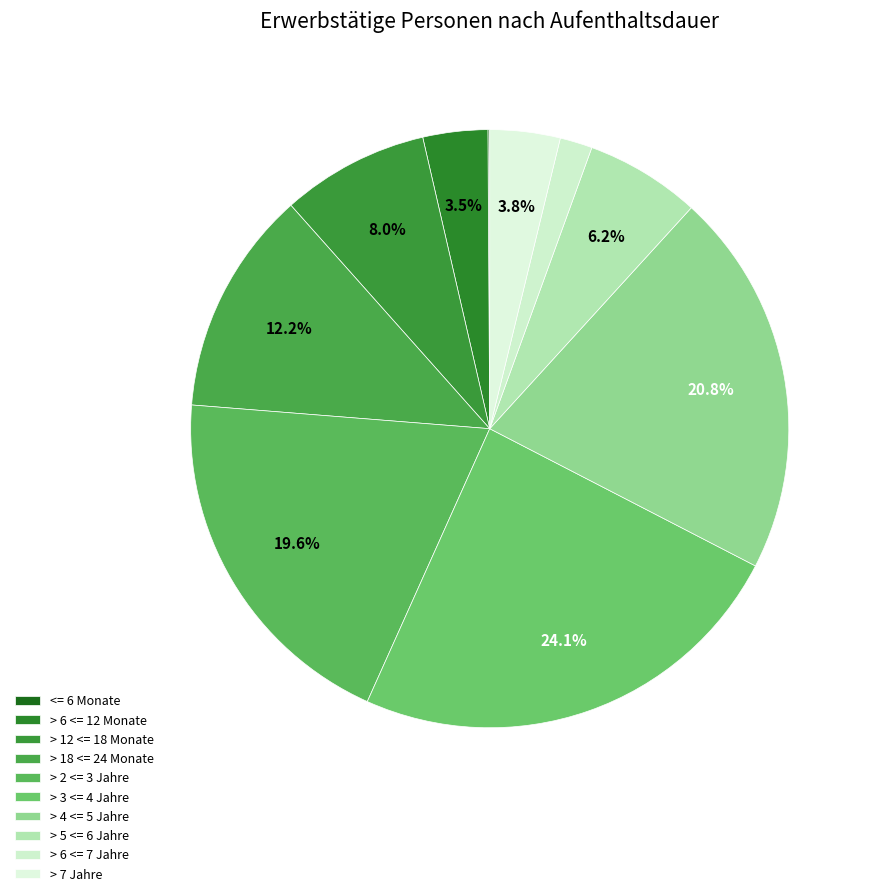

What percentage is NOT represented by > 12 <= 18 Monate?

92.0%